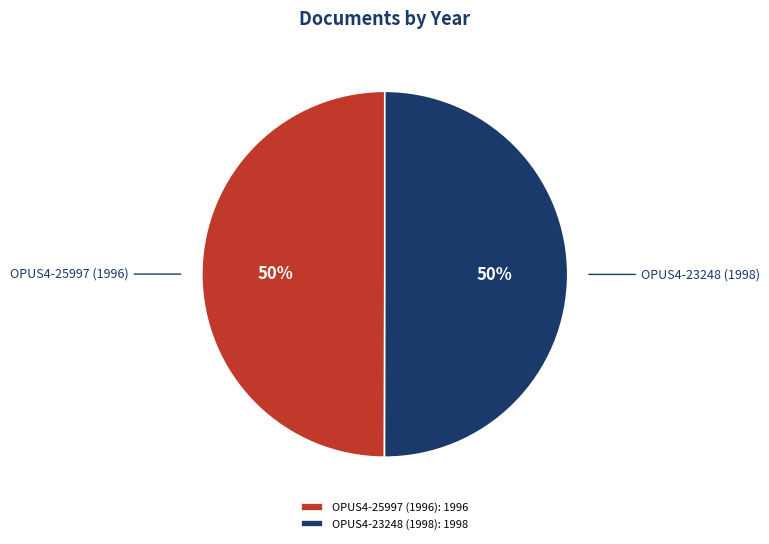

What percentage is the OPUS4-23248 (1998): 1998 slice, to the nearest percent?

50%